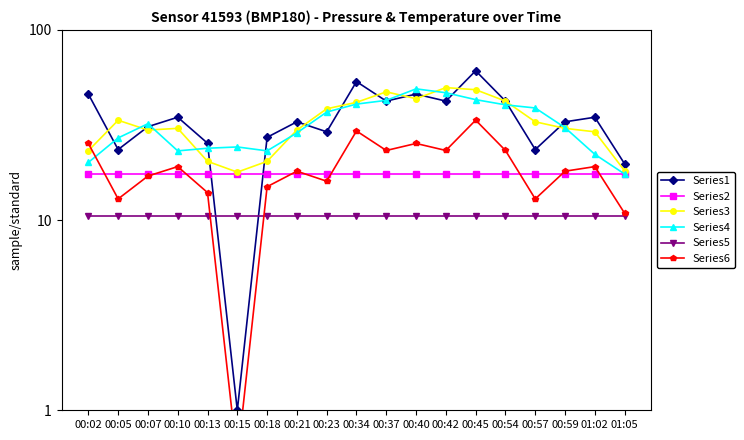

Rank the categories by Series4 value from highest to lowest.

00:40, 00:42, 00:45, 00:37, 00:34, 00:54, 00:57, 00:23, 00:07, 00:59, 00:21, 00:05, 00:15, 00:13, 00:10, 00:18, 01:02, 00:02, 01:05